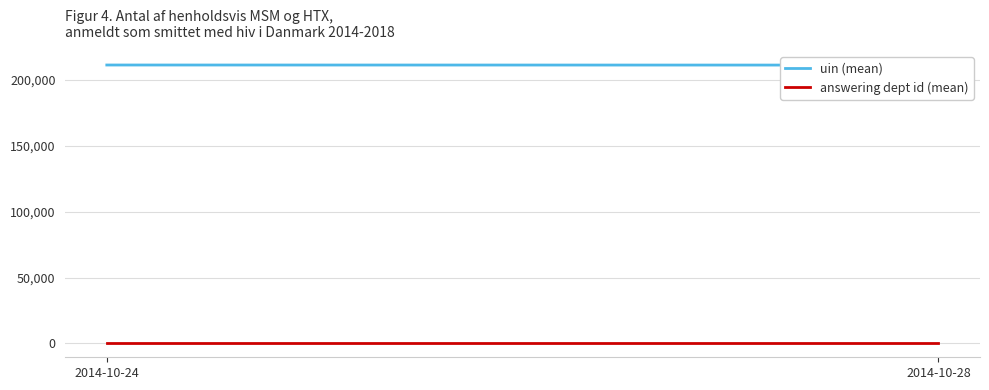

Reading left to right, list all the values displayed in this chart.

uin (mean): 211287.0	211230.8
answering dept id (mean): 17.0	17.0